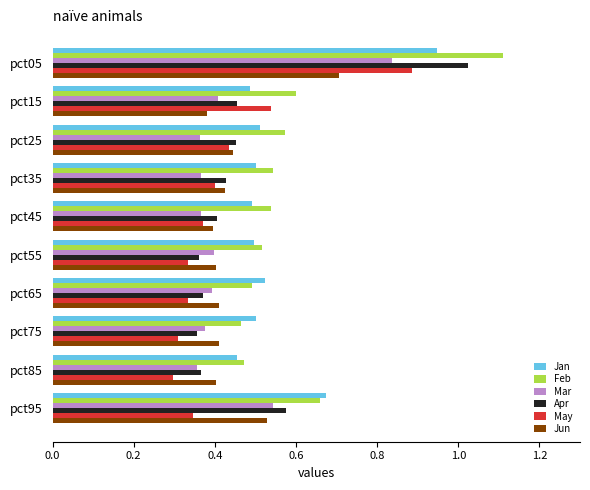

At how many categories does at least one series exceed 0?

10